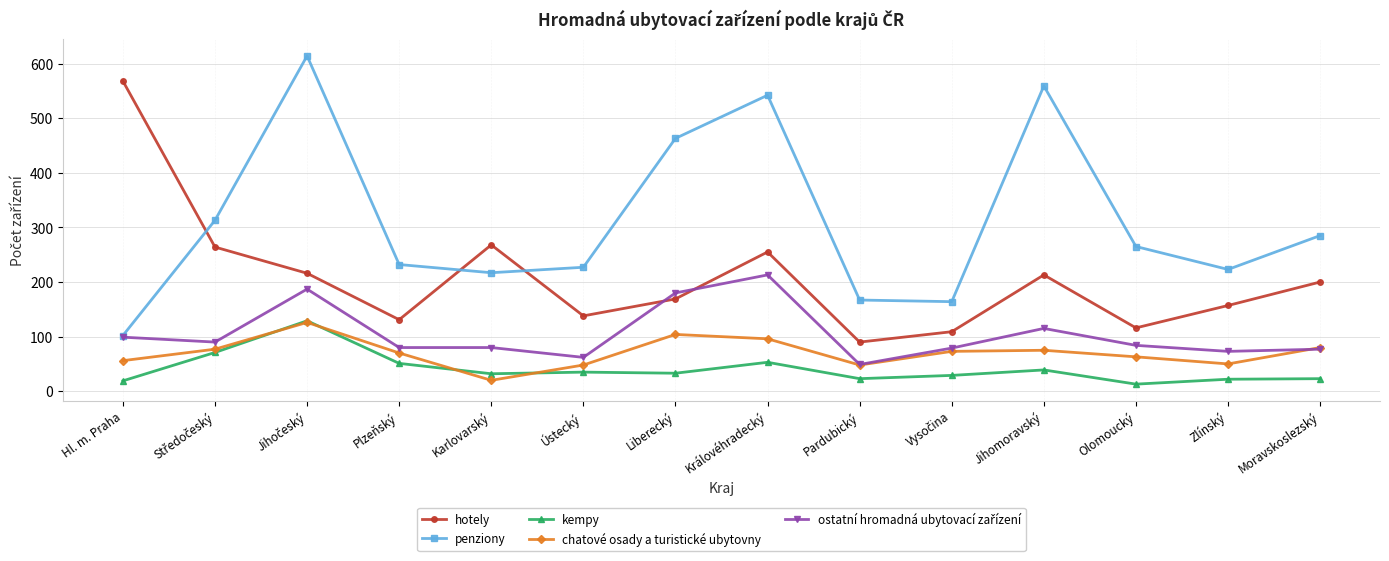

At how many categories does at least one series exceed 415?

5